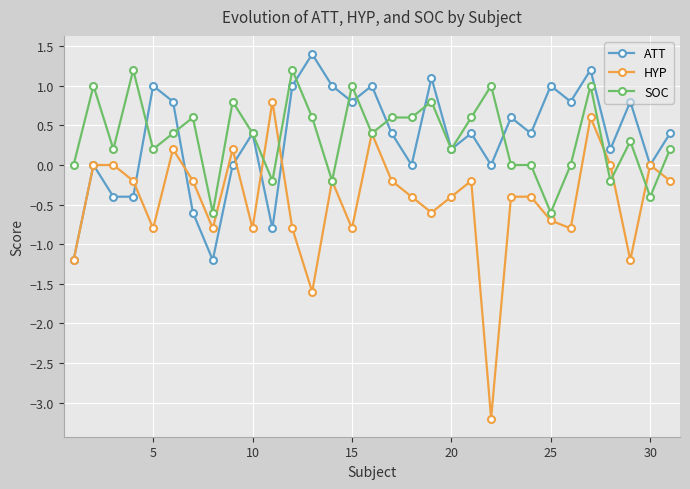

True or false: SOC has more than 1 points higher than both neighbors.

True